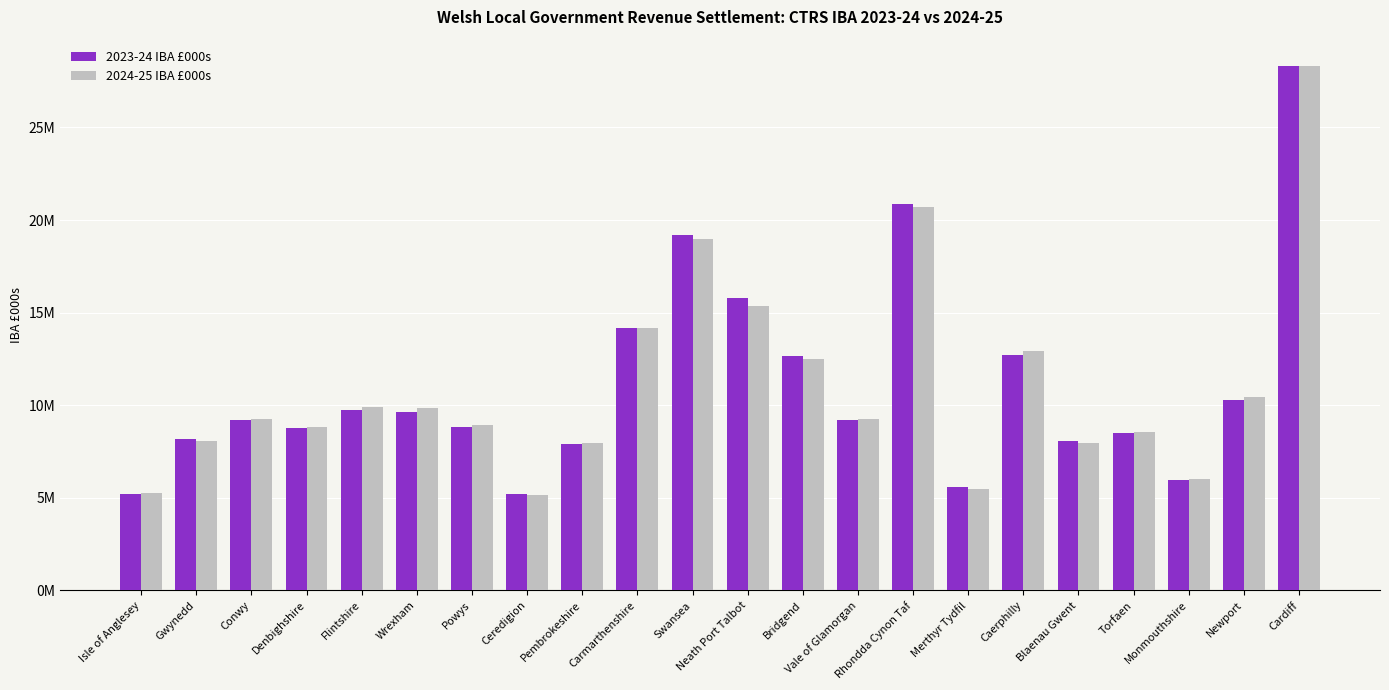

Reading left to right, what are all the values shown in this chart?

2023-24 IBA £000s: 5221796.5	8170573.1	9209778.9	8768886.3	9746169.1	9658111.0	8831137.1	5197127.5	7885441.8	14149991.8	19197344.6	15769422.7	12641553.1	9229810.9	20865914.0	5593907.3	12704456.8	8080799.9	8477749.1	5989601.0	10284901.3	28325525.9
2024-25 IBA £000s: 5241513.9	8080354.3	9237257.0	8814671.0	9915004.6	9863927.8	8930293.5	5159351.5	7968838.5	14174191.7	18976939.7	15379341.7	12511655.5	9284472.8	20724705.1	5504121.6	12939179.6	7962282.4	8561012.2	5992441.3	10453788.9	28324655.4